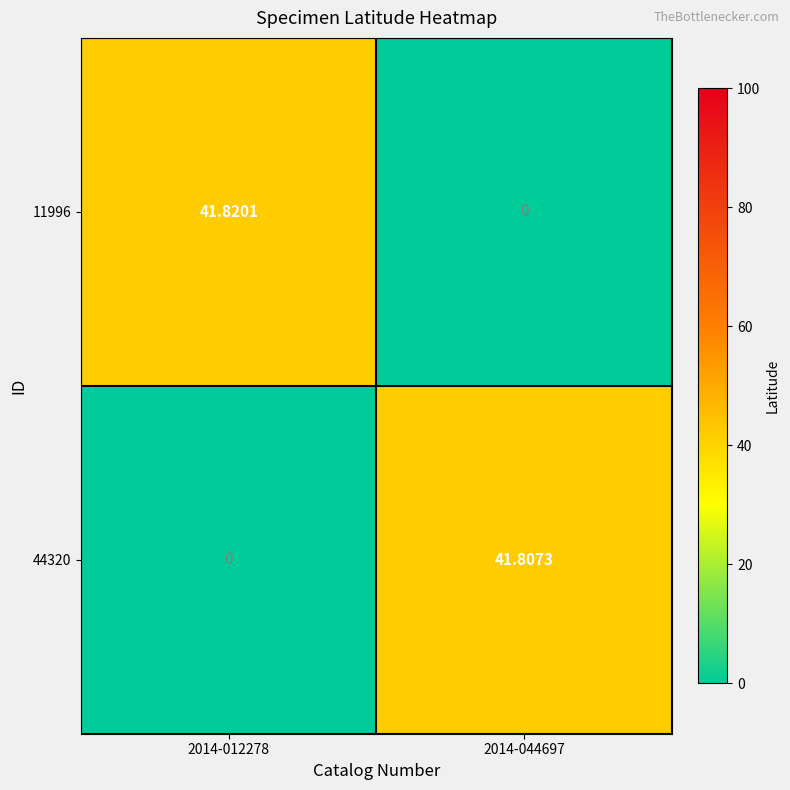

How many data points in 44320 are less than 41?

1